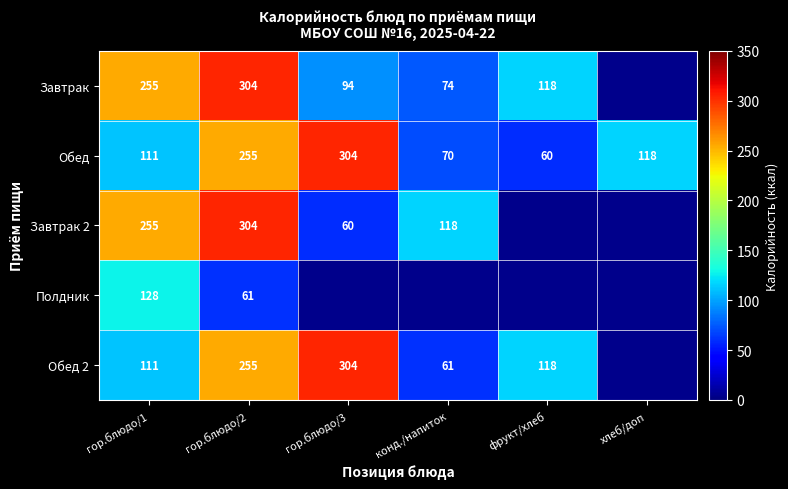

Is the value of Полдник at гор.блюдо/1 greater than the value of Завтрак 2 at гор.блюдо/3?

Yes